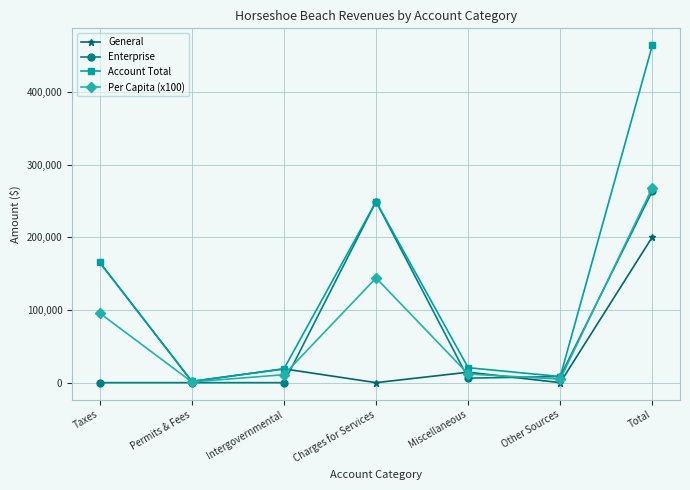

What is the label of the 7th point from the right?

Taxes